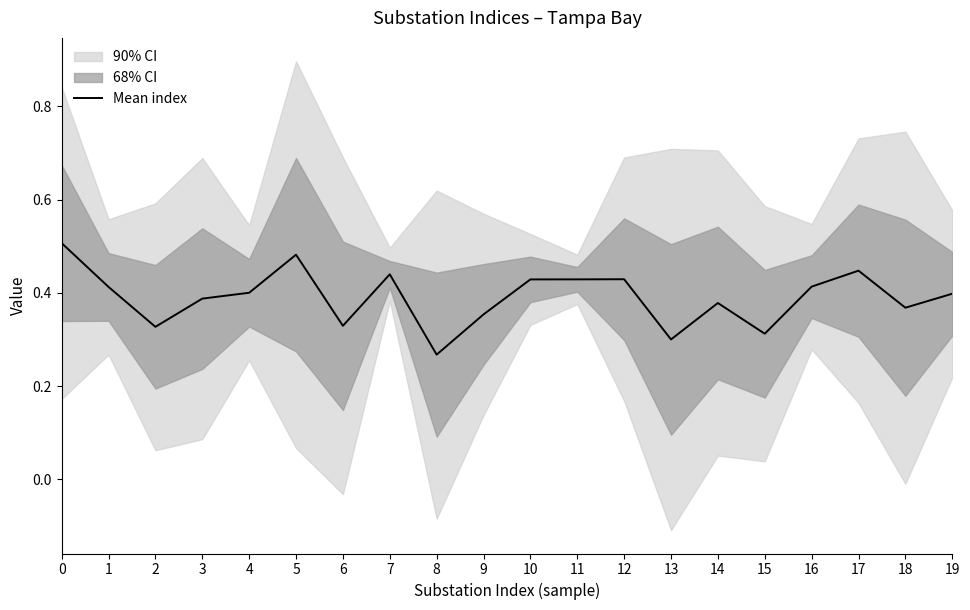

Rank the categories by value from highest to lowest.

0, 5, 17, 7, 12, 11, 10, 16, 1, 4, 19, 3, 14, 18, 9, 6, 2, 15, 13, 8